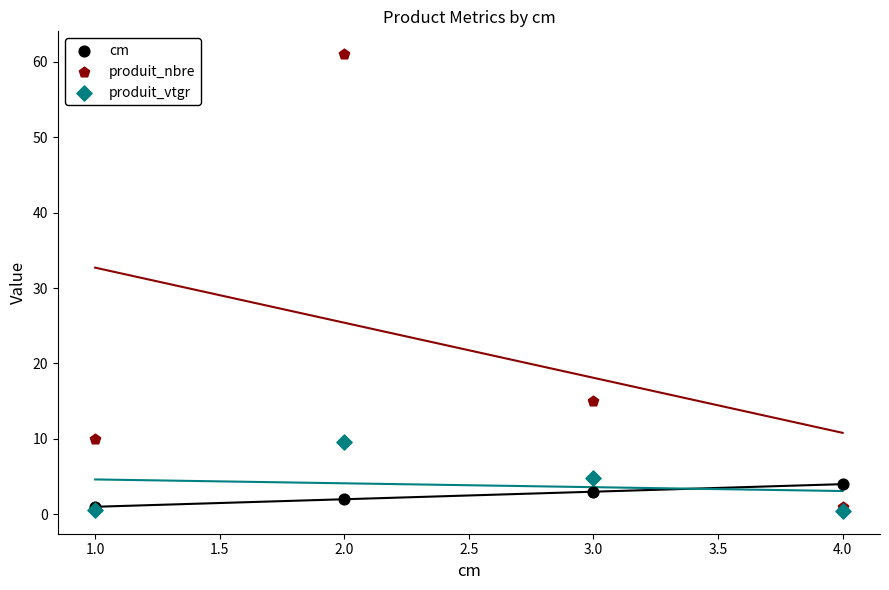

Across all series, what Y value is closest to 30?

15.0